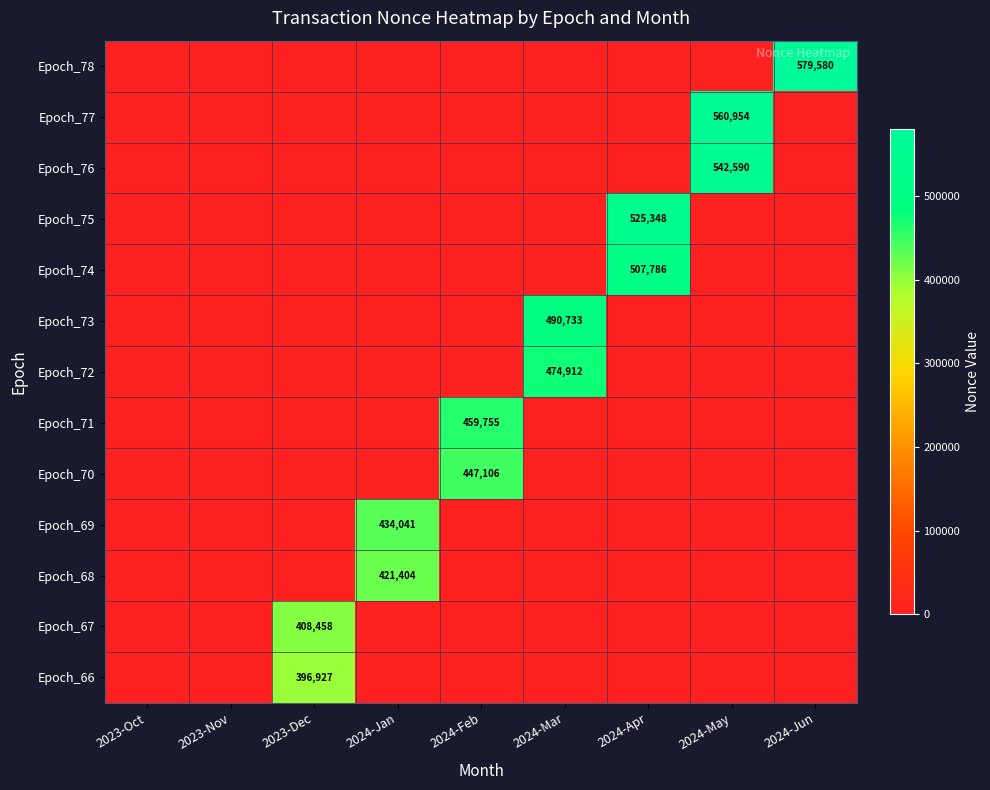

The Epoch_70 series shows 447106 at 2024-Feb. True or false?

True